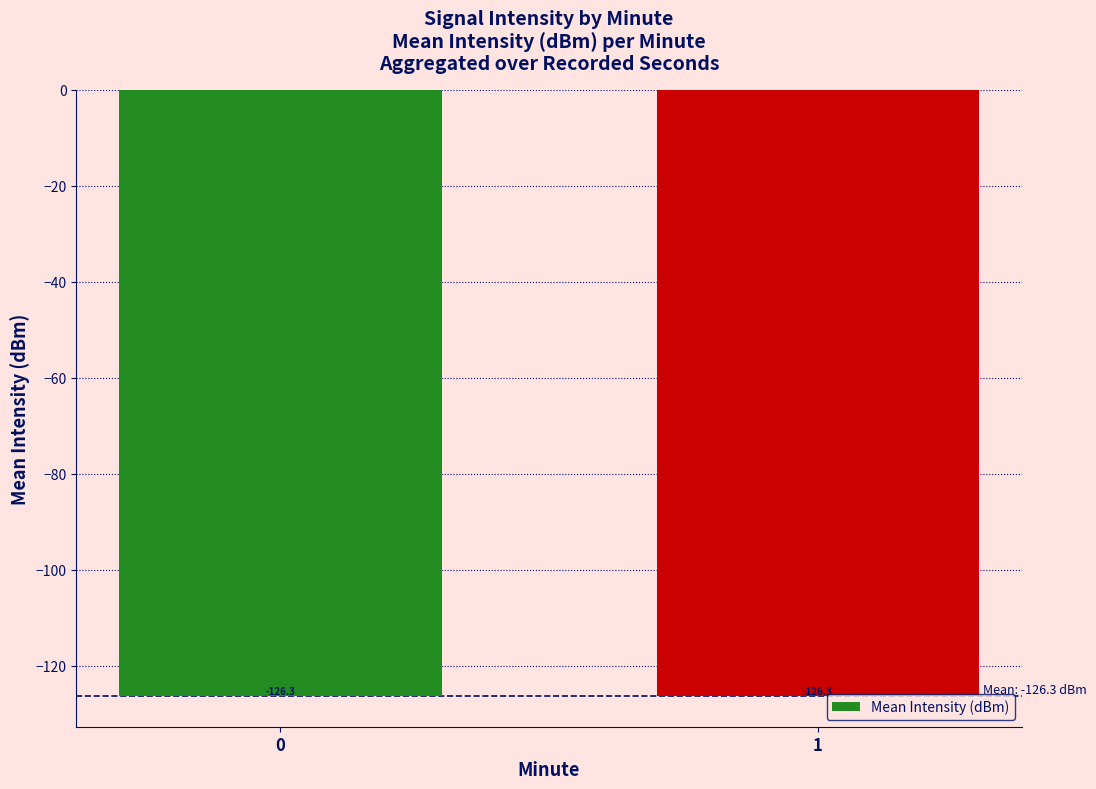

What is the sum of the values at 1 and 0?

-252.7